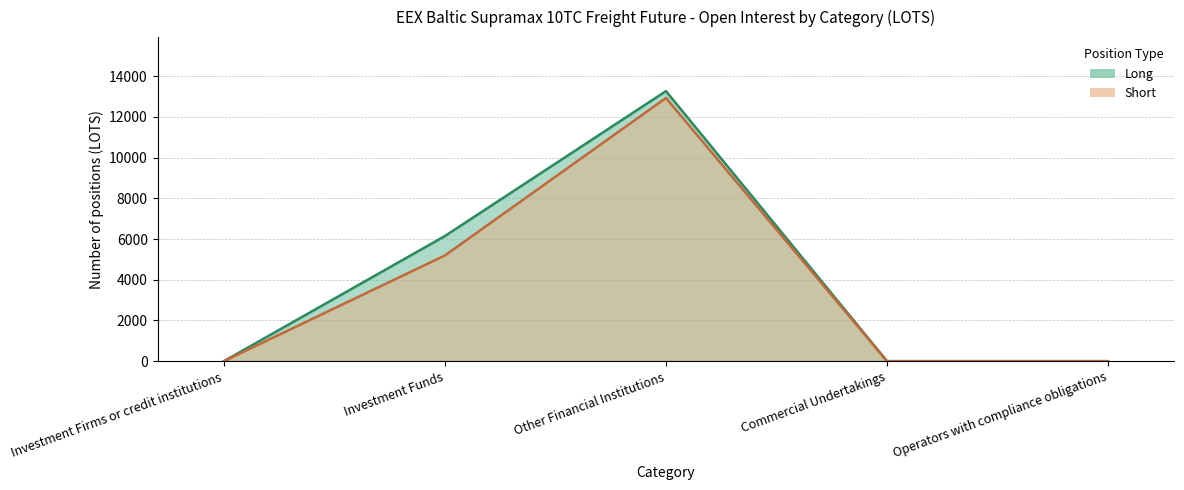

Read the Long value at Other Financial Institutions.

13269.4